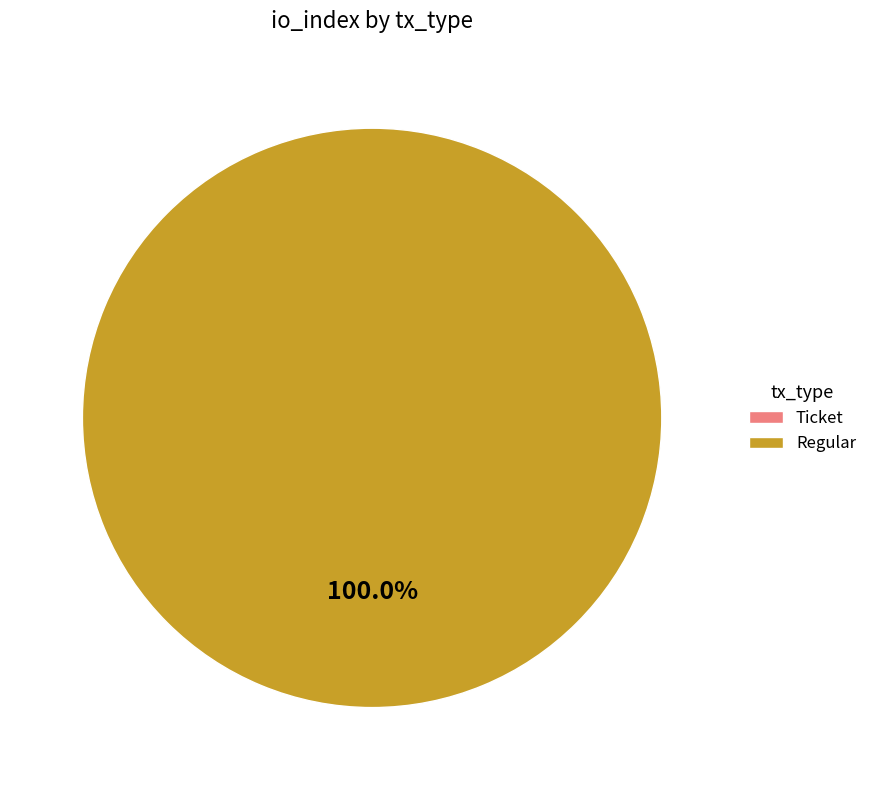

To the nearest percent, what is the difference between the largest and smallest slice percentages?

100%